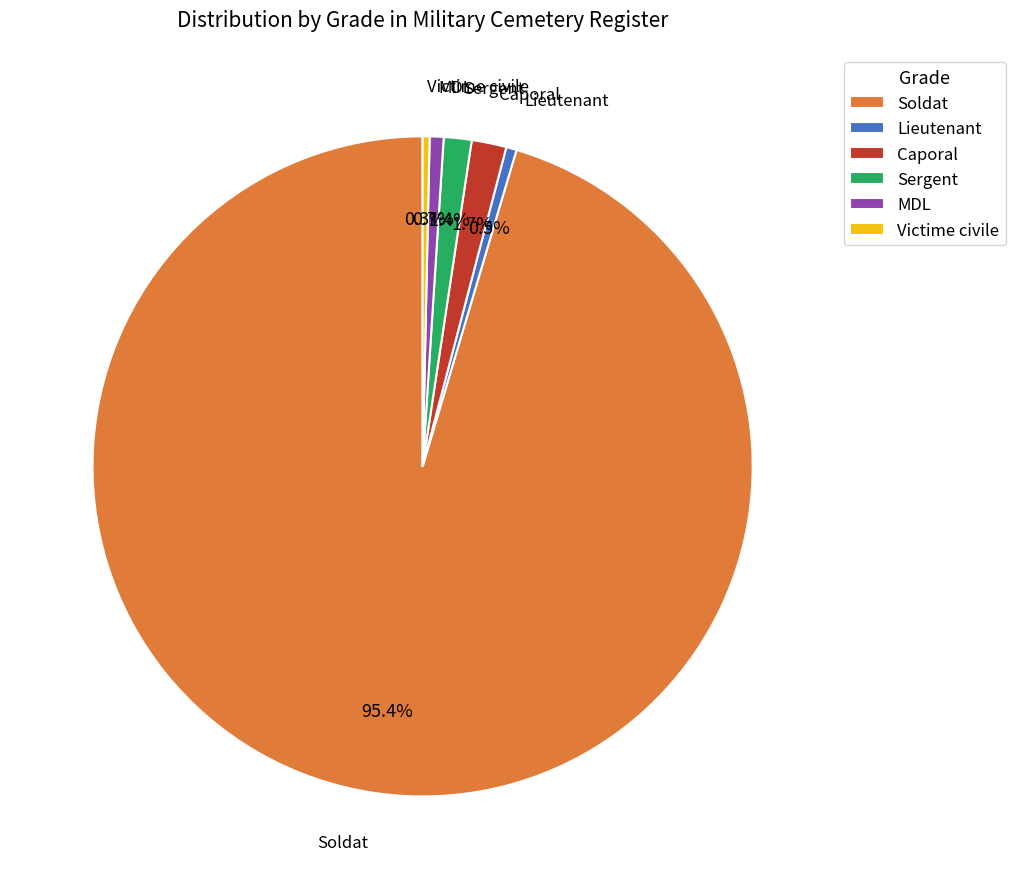

What is the majority slice?

Soldat